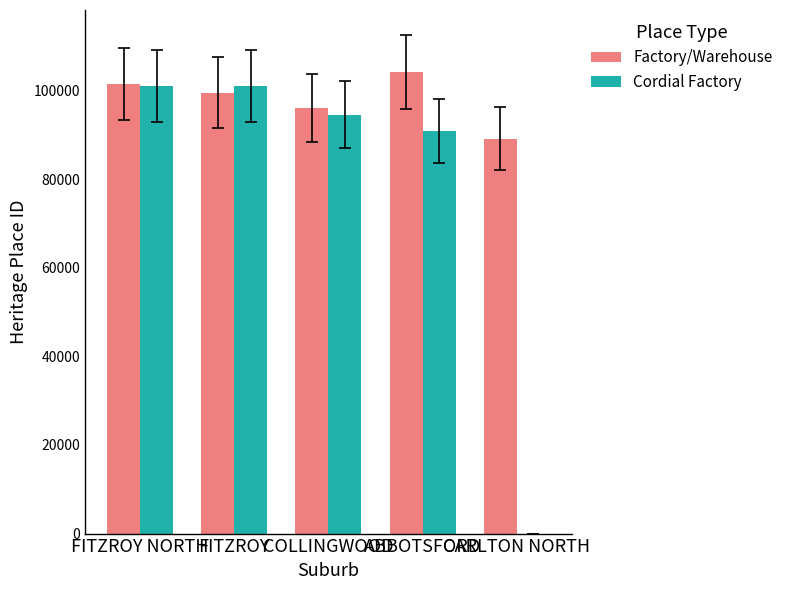

What is the sum of all Factory/Warehouse values?

490294